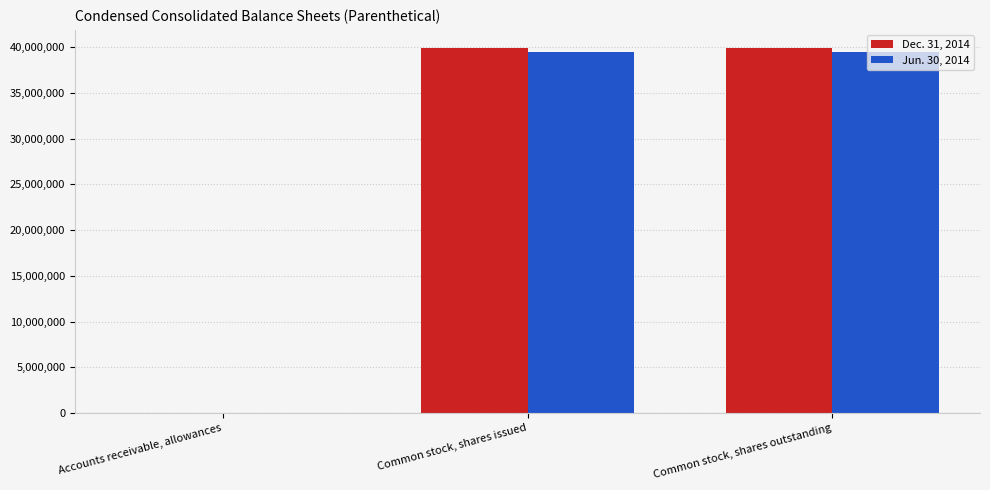

How many groups of bars are there?

3